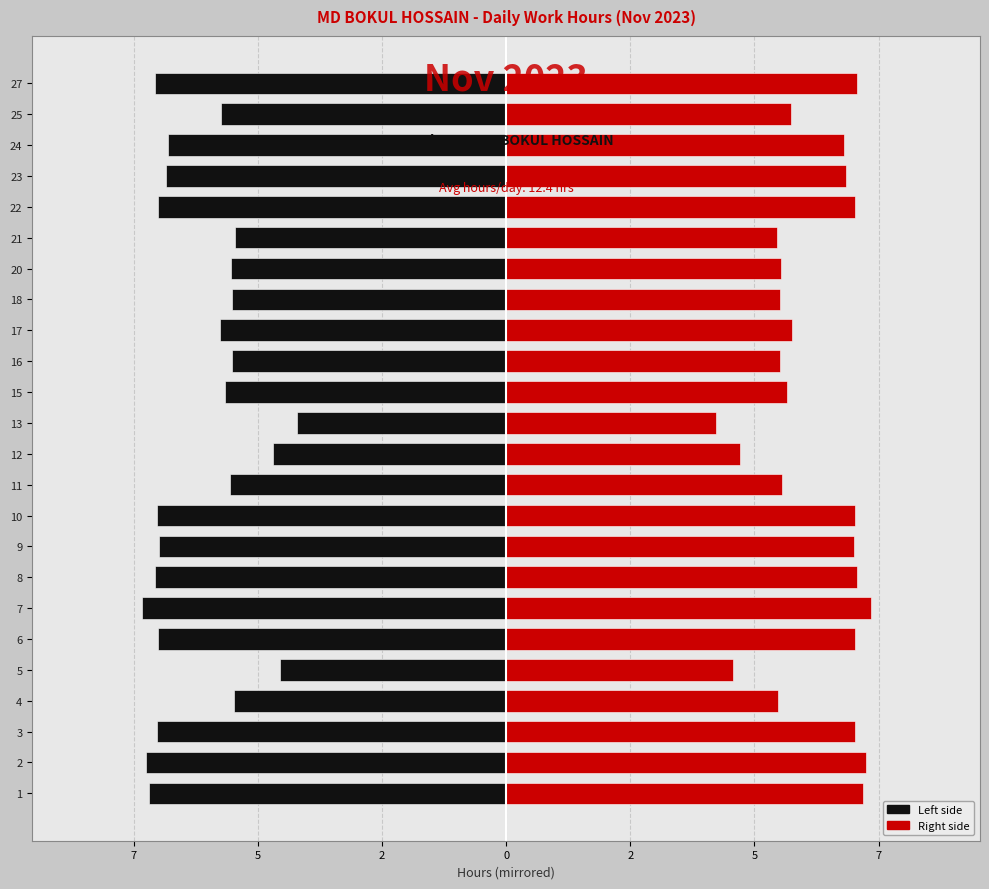

What is the difference between the maximum and minimum values in the Right (Female) series?

3.1